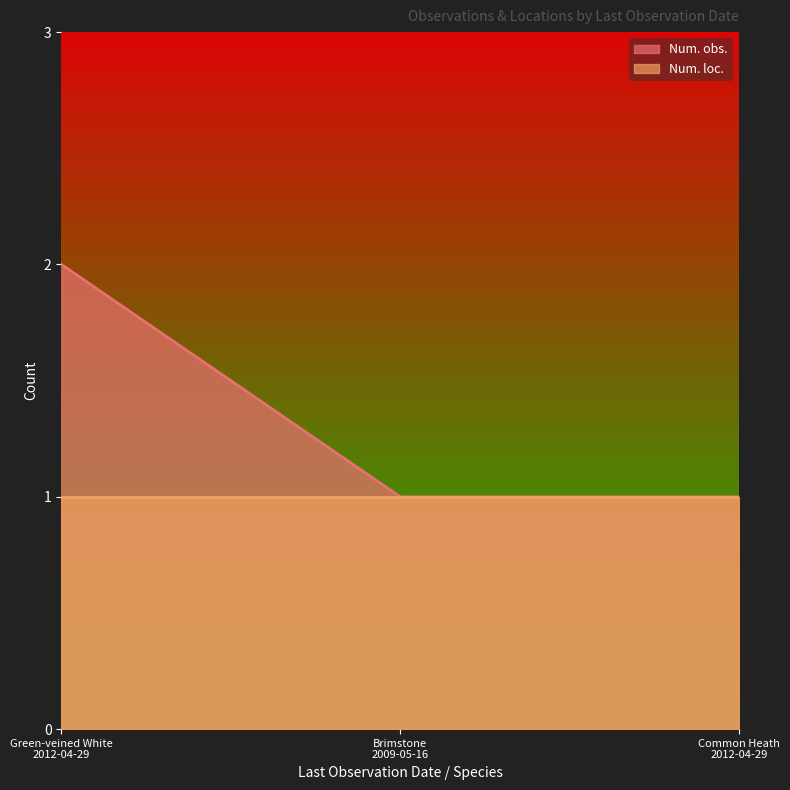

List the series in order of their overall mean, lowest first.

Num. loc., Num. obs.